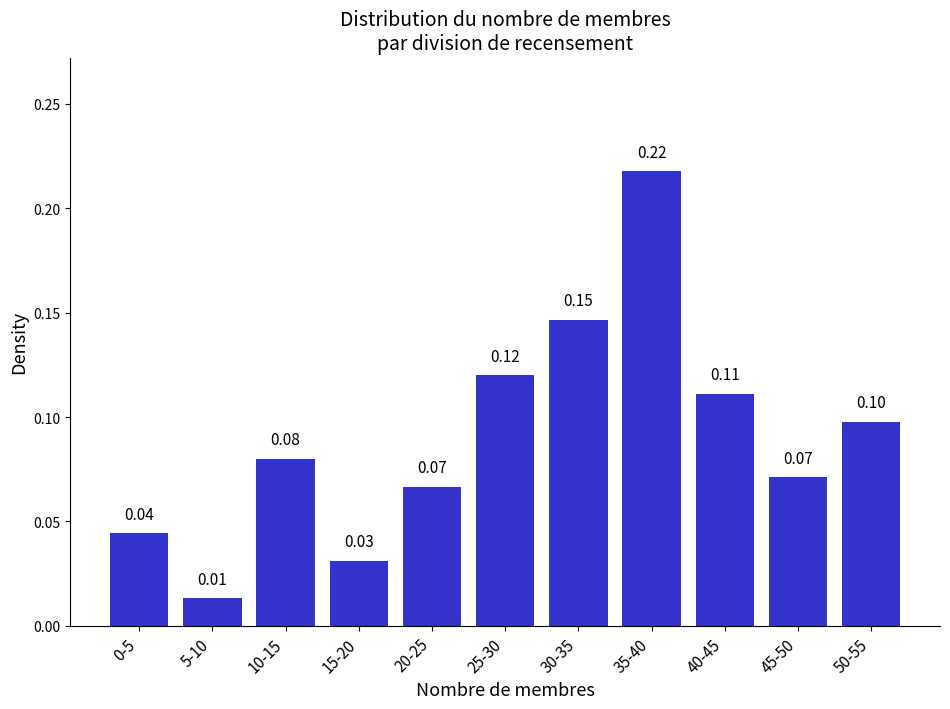

Which has a higher value, 35-40 or 15-20?

35-40